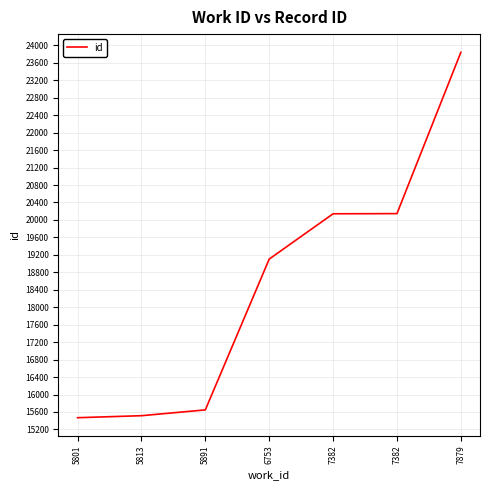

How many lines are shown in the chart?

1